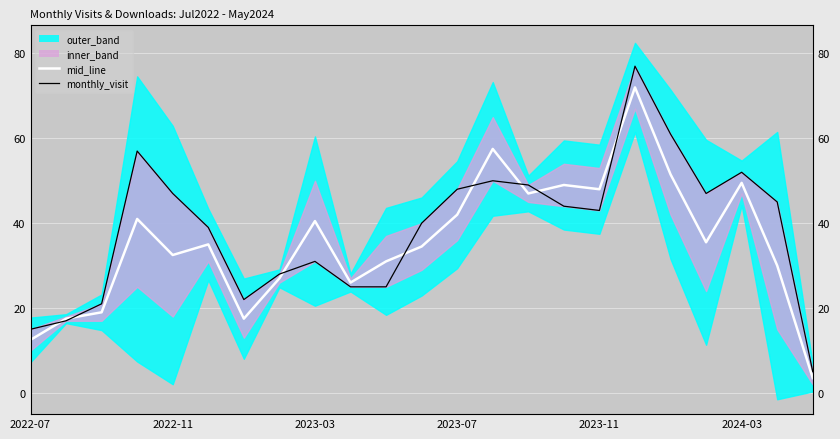

Reading left to right, list all the values displayed in this chart.

mid_line: 12.5	17.5	19.0	41.0	32.5	35.0	17.5	27.0	40.5	26.0	31.0	34.5	42.0	57.5	47.0	49.0	48.0	72.0	51.5	35.5	49.5	30.0	3.5
monthly_visit: 15.0	17.0	21.0	57.0	47.0	39.0	22.0	28.0	31.0	25.0	25.0	40.0	48.0	50.0	49.0	44.0	43.0	77.0	61.0	47.0	52.0	45.0	5.0